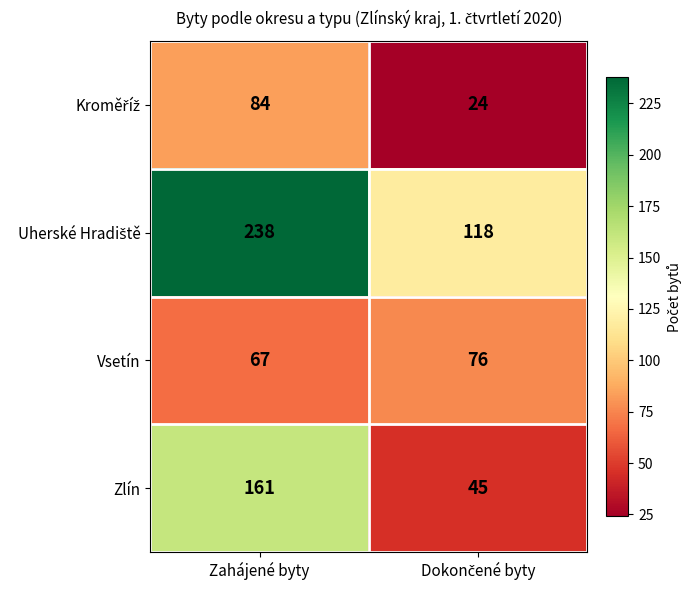

What is the average value of the Vsetín series?

72